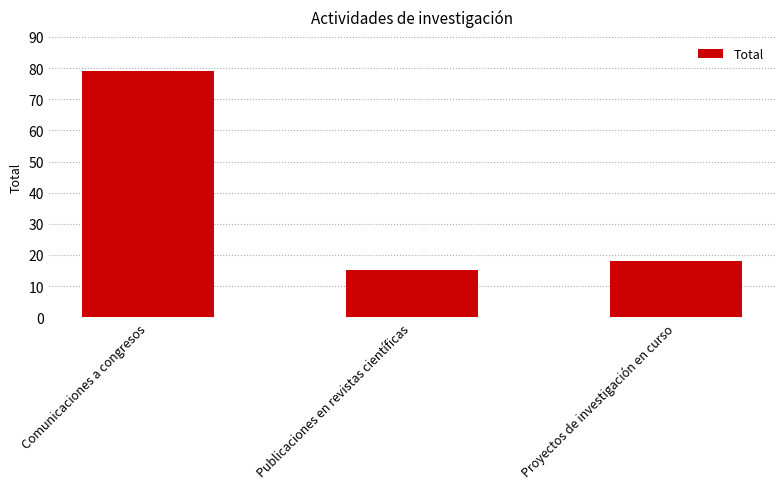

How many bars are there in total?

3